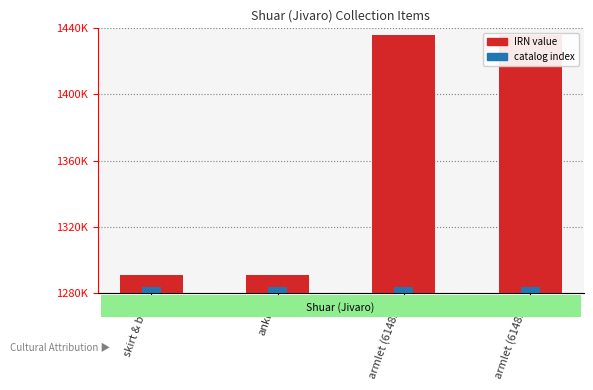

Between skirt & bag and armlet (6148.2), which is larger?

armlet (6148.2)